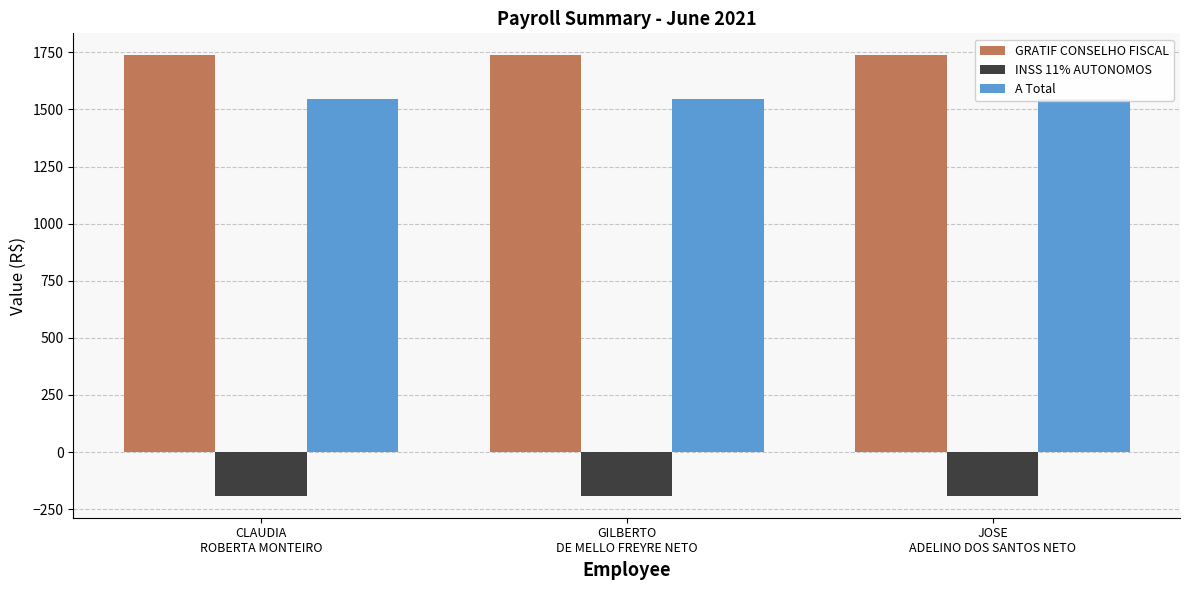

What is the label of the 1st bar from the left?

CLAUDIA
ROBERTA MONTEIRO